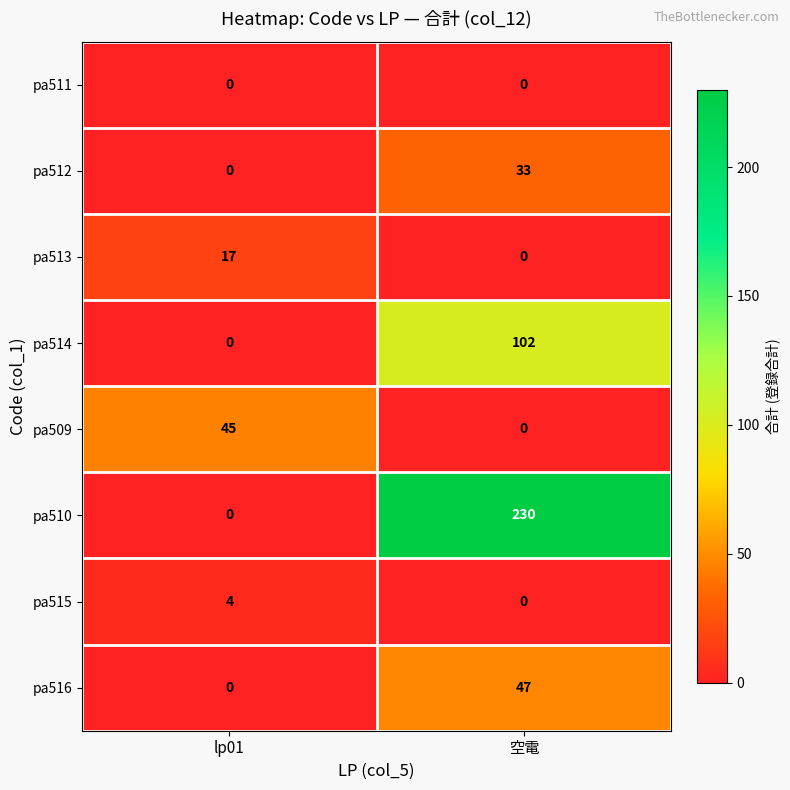

Which series has the largest total across all categories?

pa510